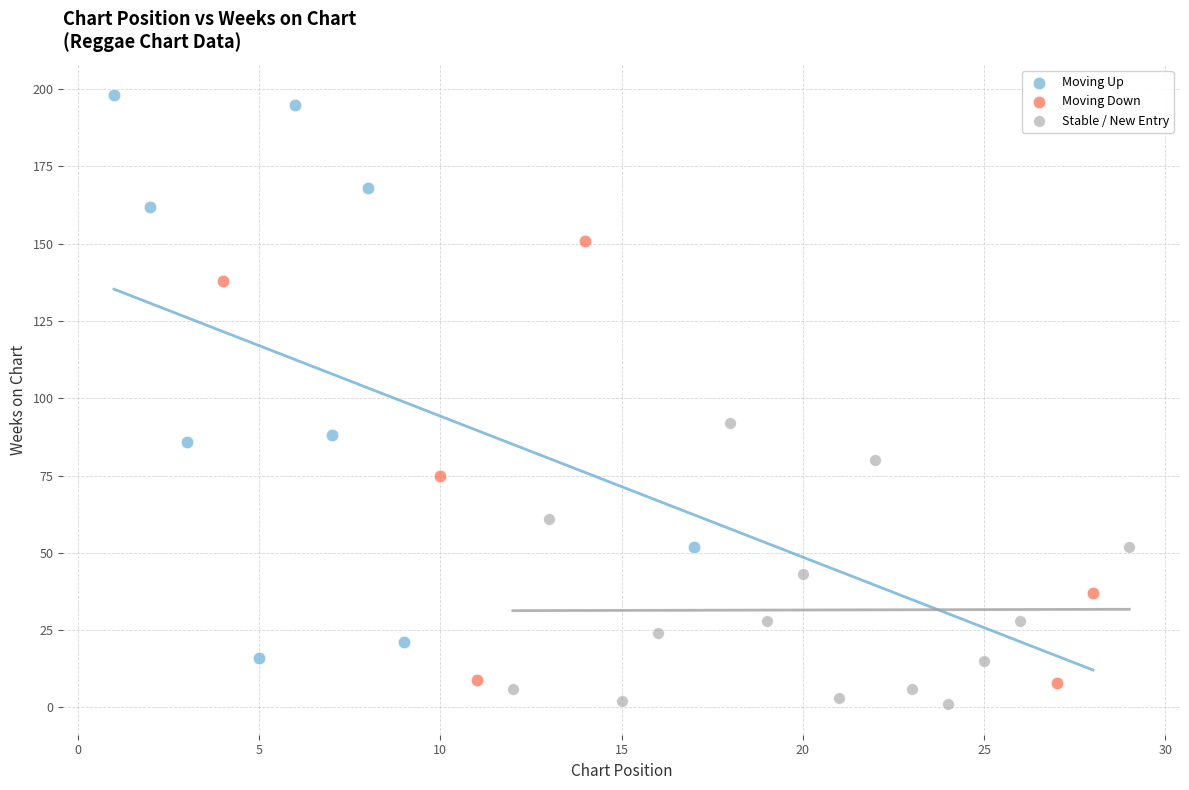

Which series has the widest spread of Y values?

Moving Up